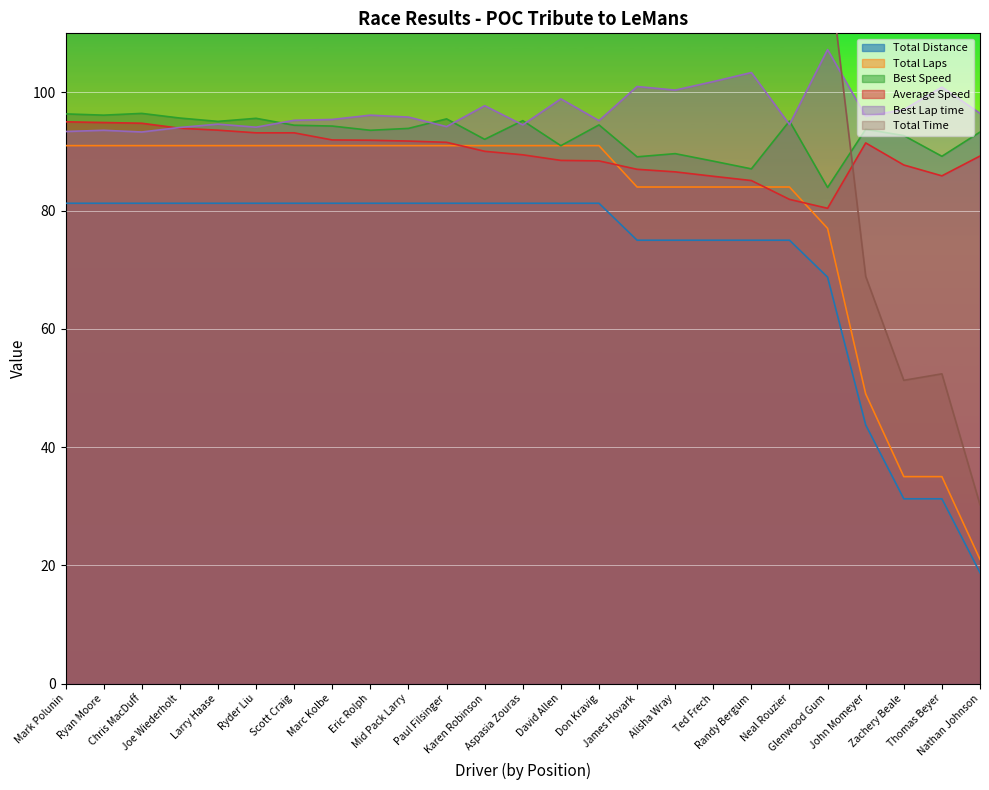

What is the difference between the maximum and minimum values in the Total Time series?

102.1